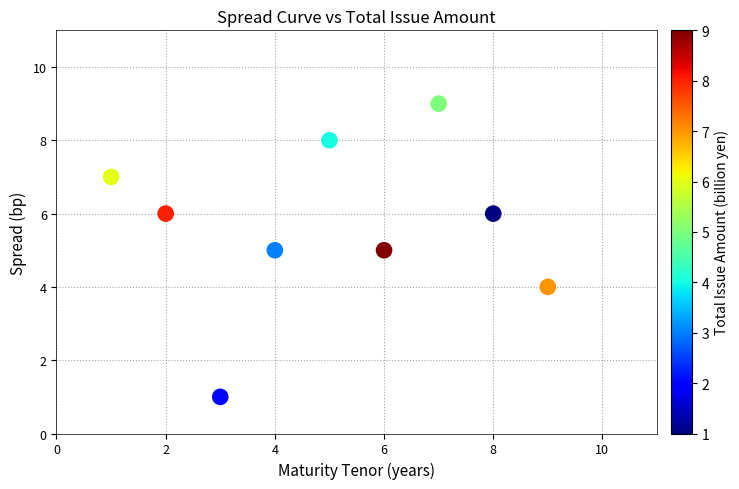

What is the average Y value?

6